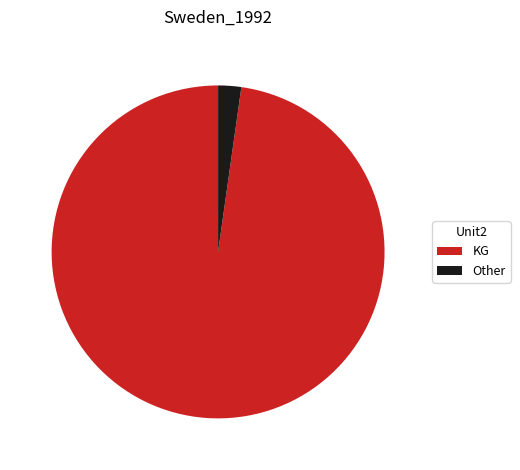

What is the smallest slice in the pie chart?

Other